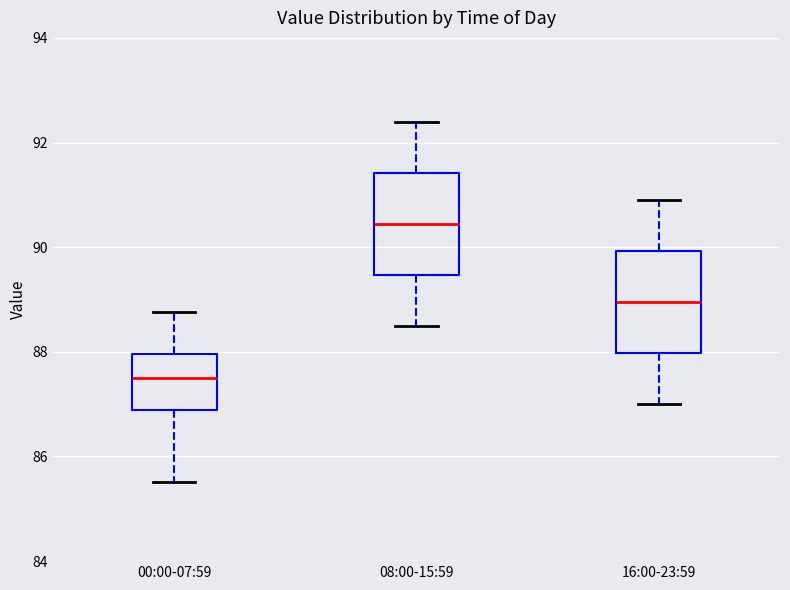

Where does the median line of the box for 00:00-07:59 sit on the y-axis? The values are not printed on the chart, so give them approximately, as read against the axis.

87.6